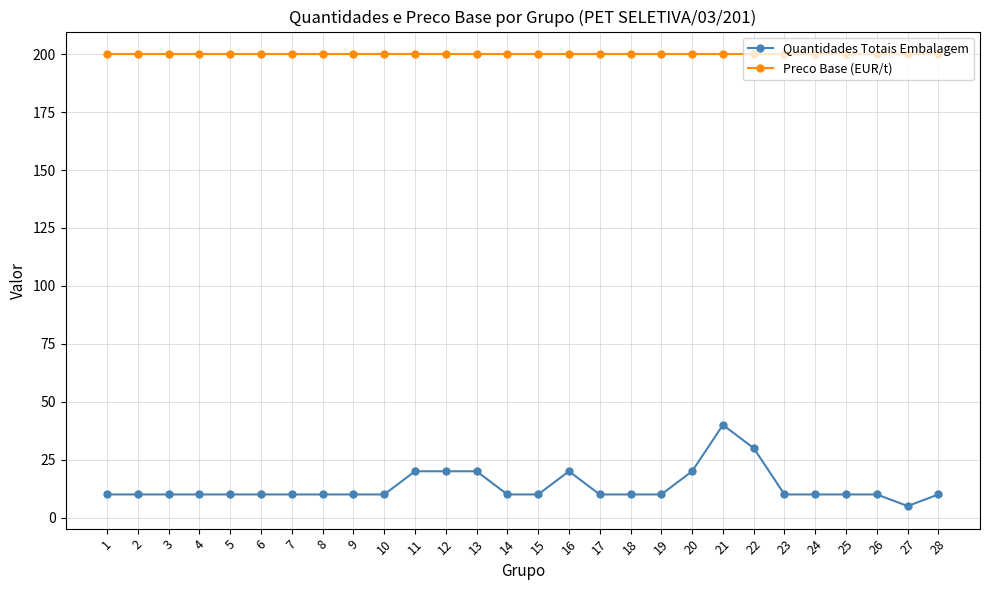

True or false: Quantidades Totais Embalagem has more than 1 interior local peaks.

True